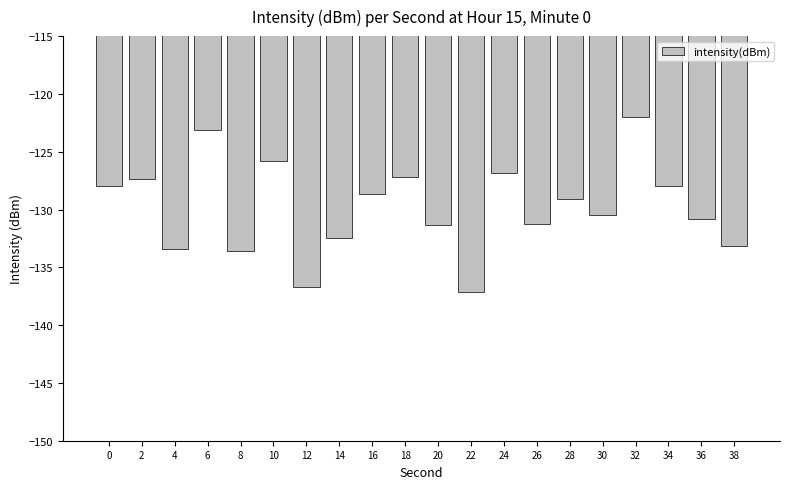

What is the approximate value at 14?

-132.5